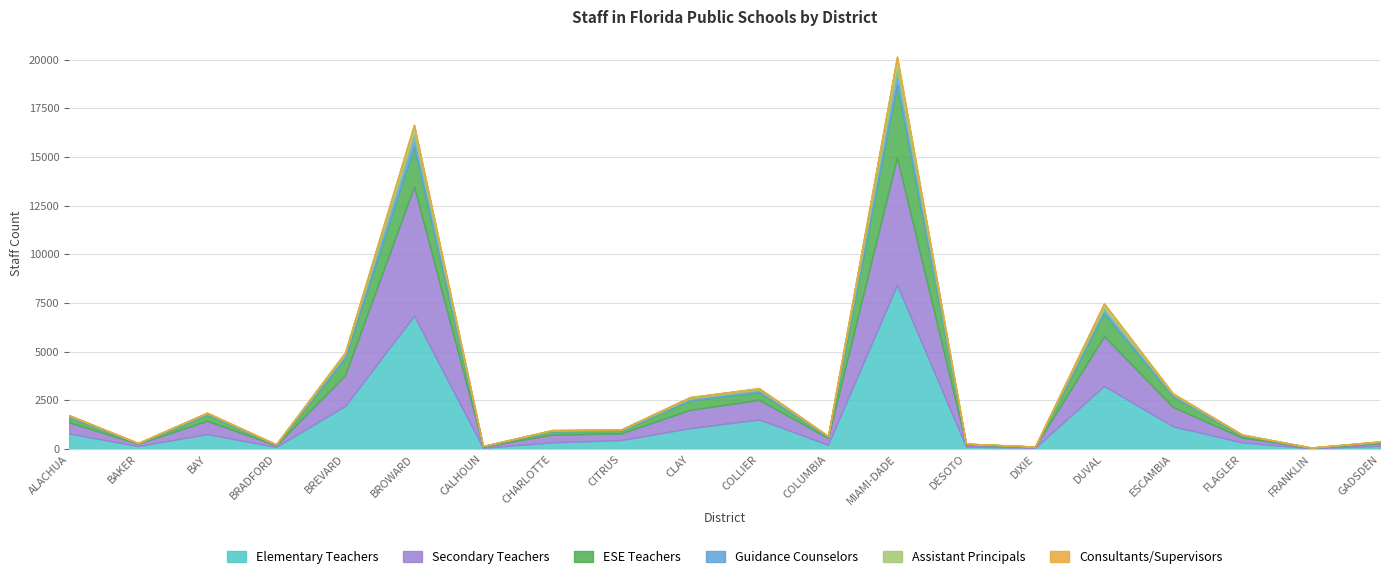

How many lines are shown in the chart?

6